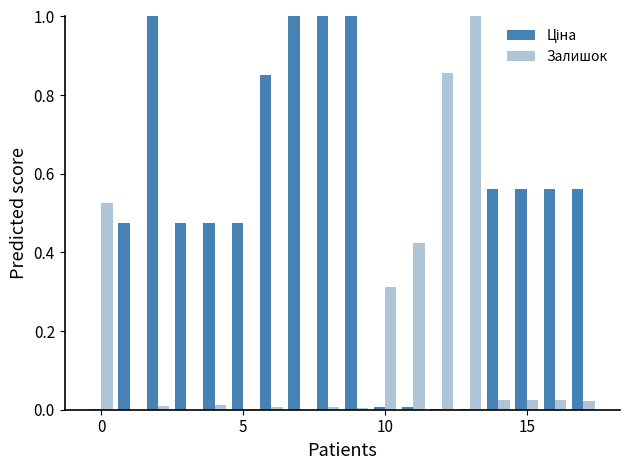

What is the sum of all Залишок values?

3.3